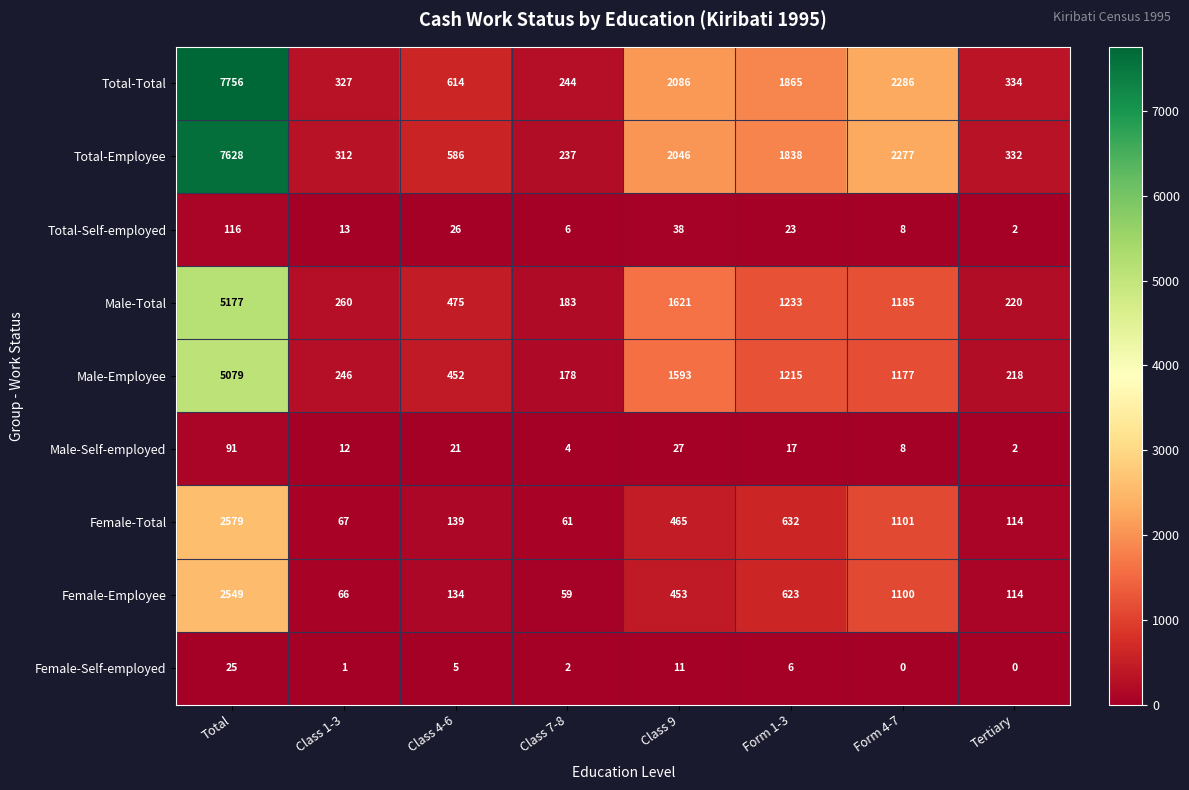

Where does the Total-Self-employed series first go above 23?

Total